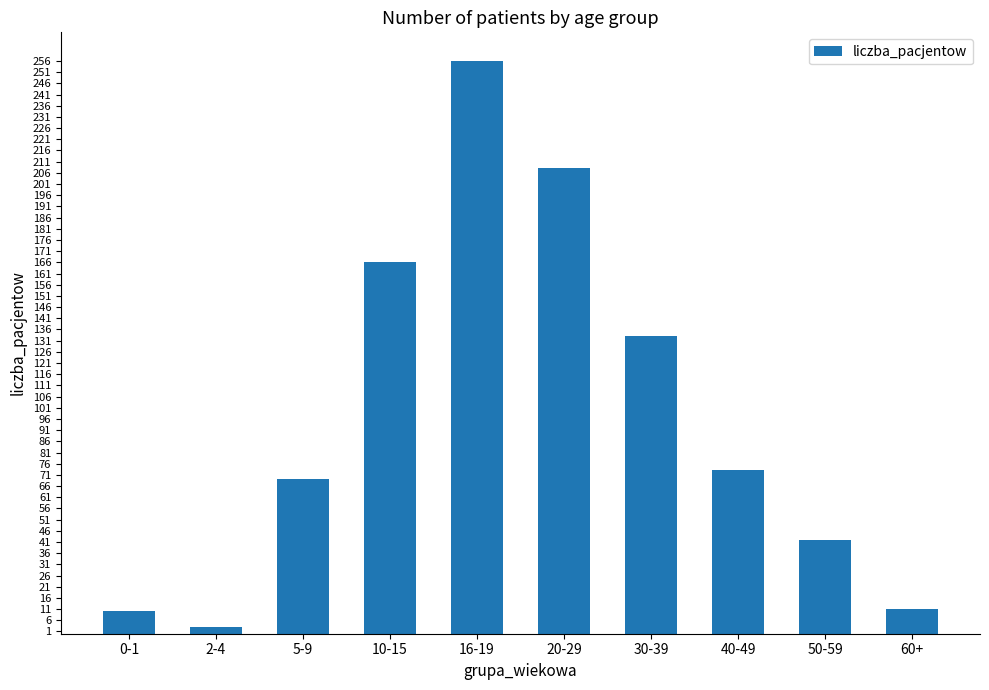

At which label is the value closest to 129?

30-39